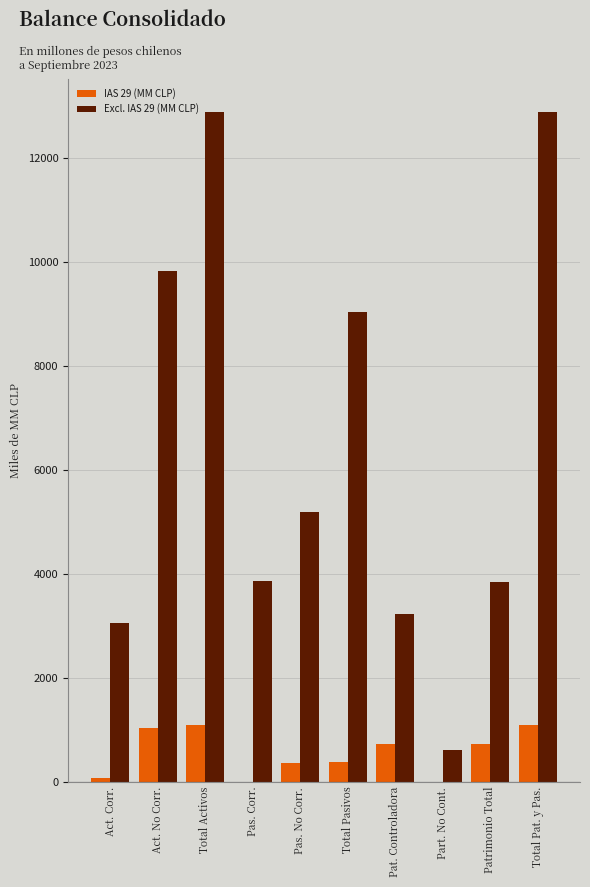

What is the greatest value displayed?

12877.4